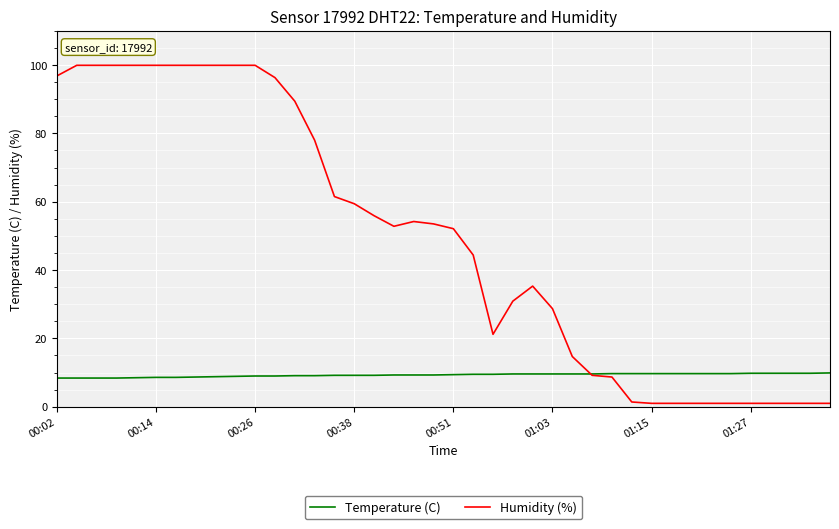

List the series in order of their peak value, lowest first.

Temperature (C), Humidity (%)